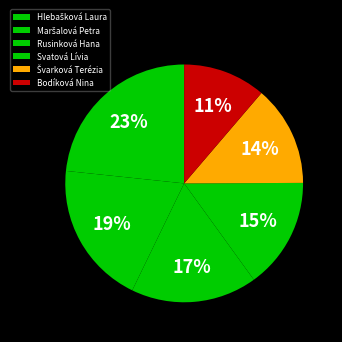

The Rusinková Hana slice represents 17% of the pie. True or false?

True